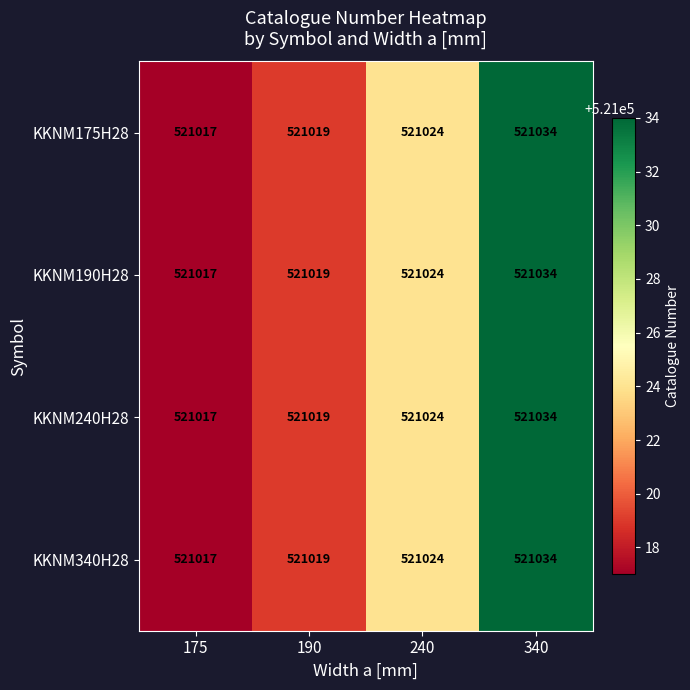

What is the average value of the KKNM340H28 series?

521024